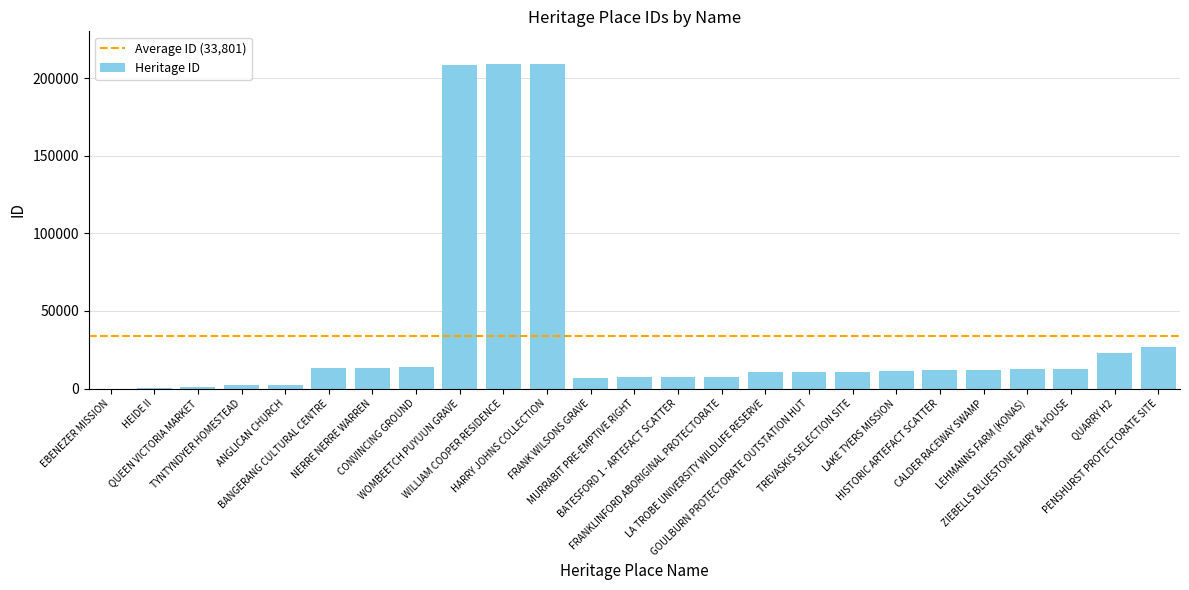

What is the maximum value shown in the chart?

209222